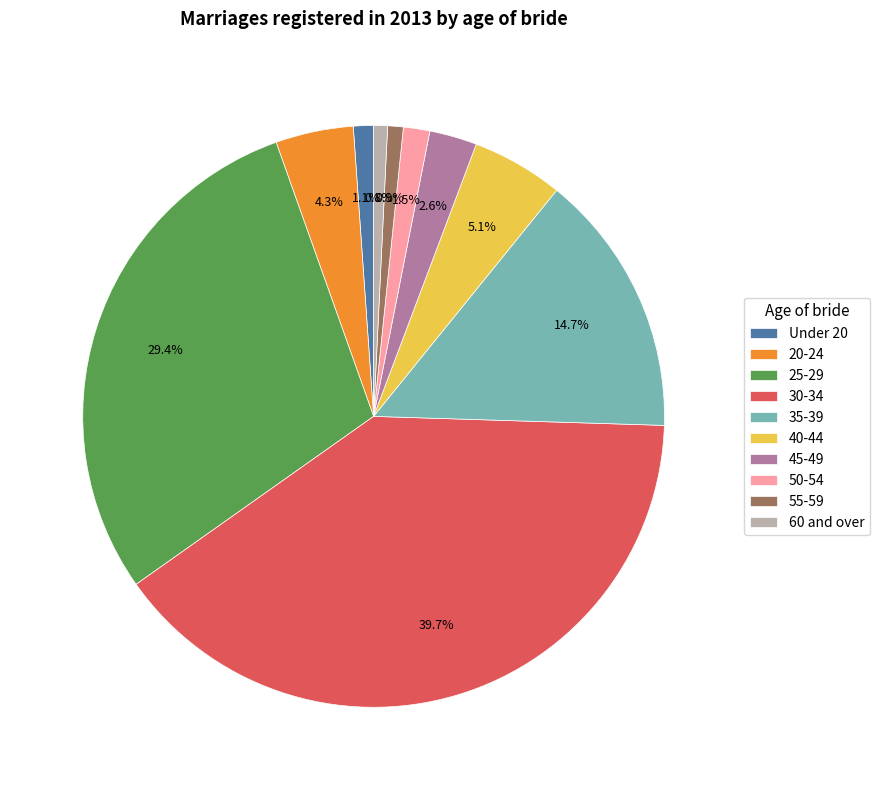

Is it true that 60 and over is 1% of the pie?

True